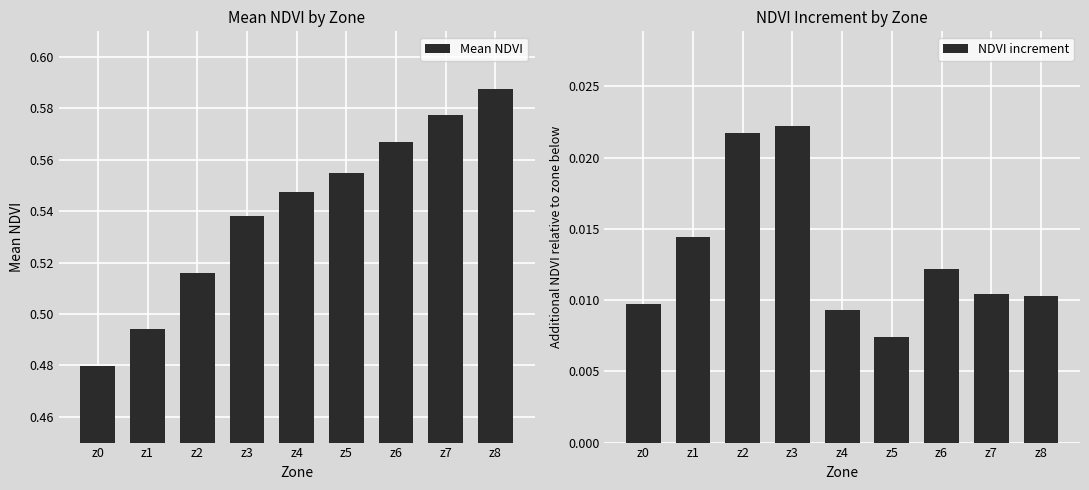

Rank the series by their maximum value, from highest to lowest.

Mean NDVI, NDVI increment